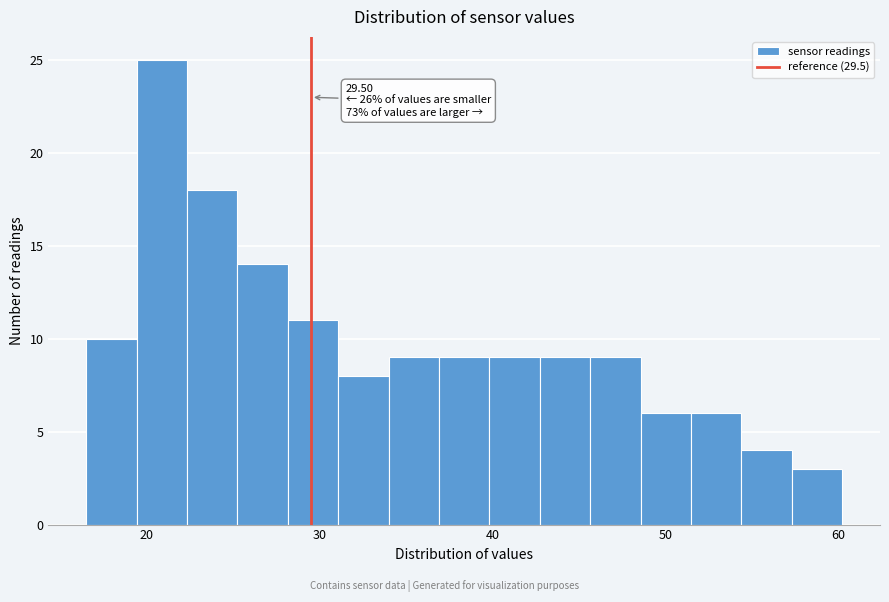

Around what value on the x-axis is the tallest bar? Give the approximate position of its centre, as read against the axis.

21